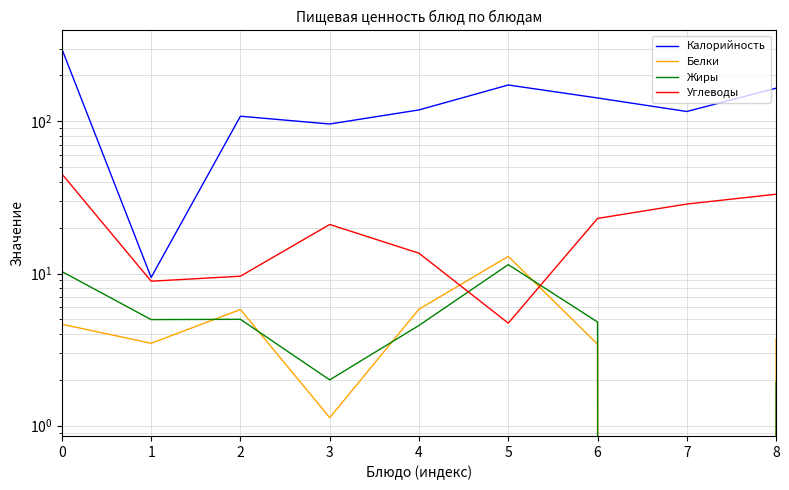

Is it true that Углеводы equals 8.1 at 8?

False